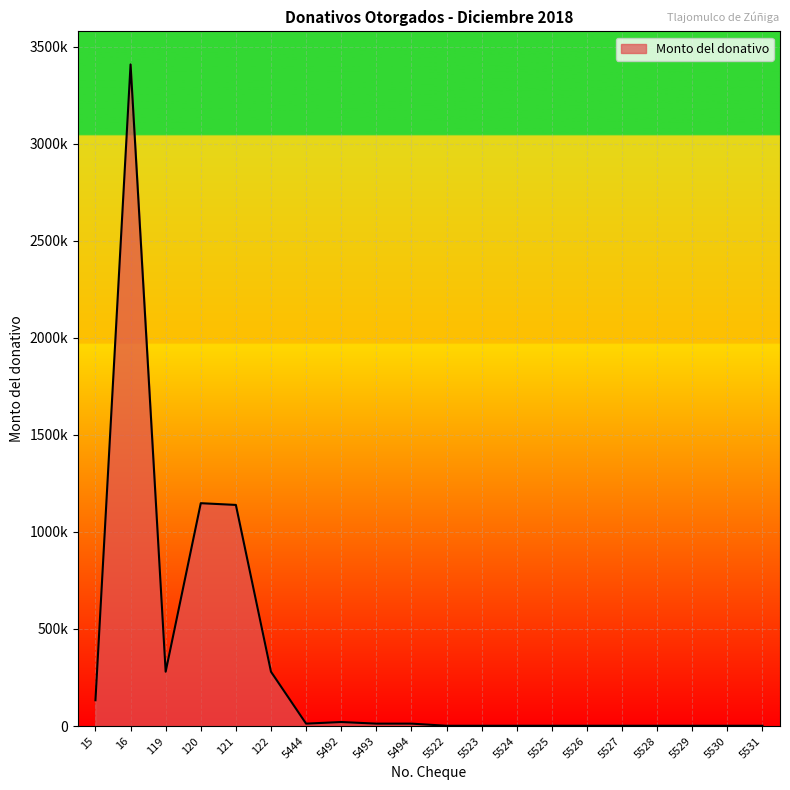

Between 5522 and 122, which is larger?

122